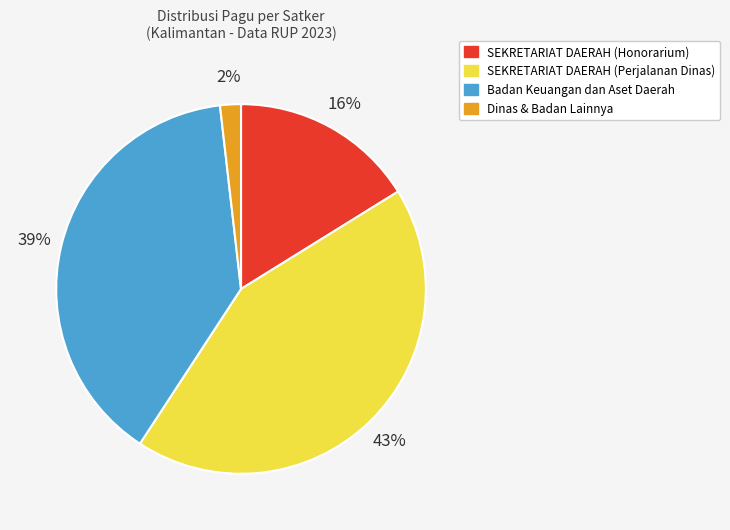

What is the smallest slice in the pie chart?

Dinas & Badan Lainnya